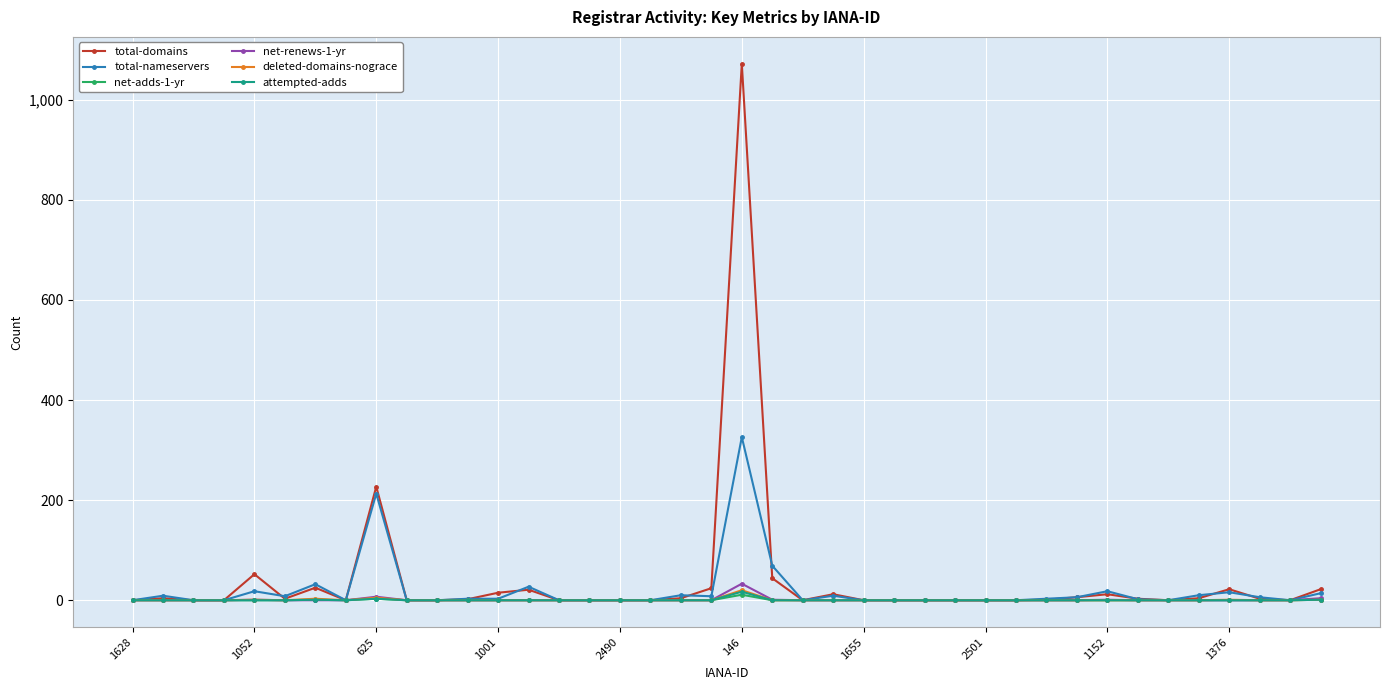

What is the difference between the maximum and second lowest values in the total-domains series?

1072